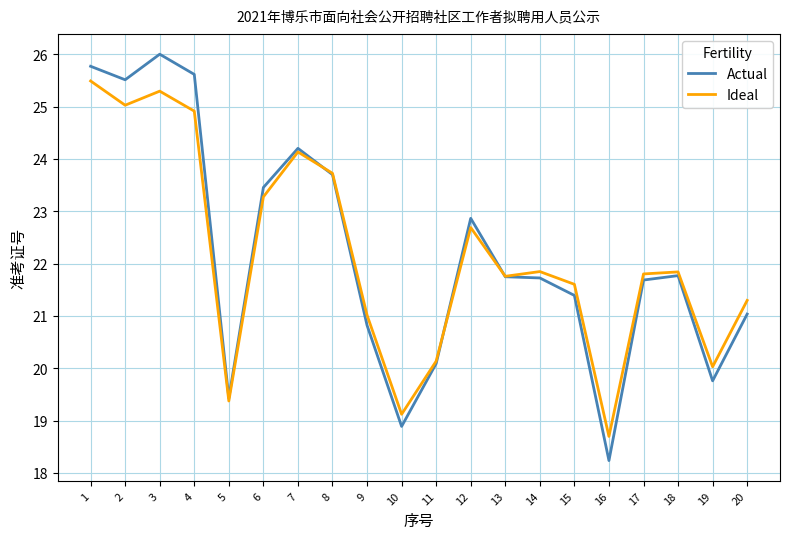

True or false: Ideal and Actual intersect in this chart.

True